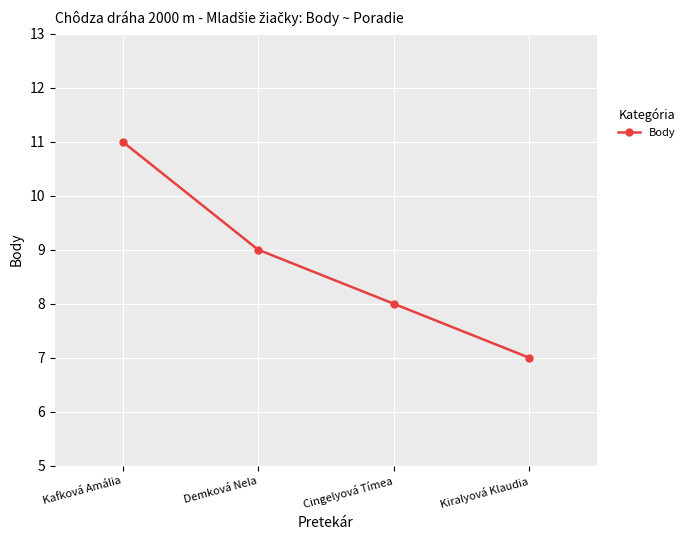

What is the change in value from Kafková Amália to Cingelyová Tímea?

-3